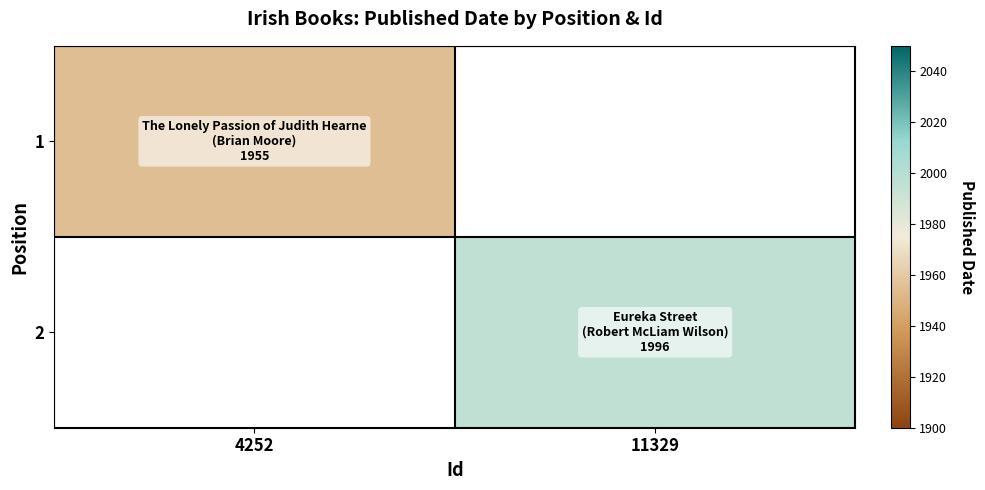

Between 4252 and 11329, which is larger?

11329